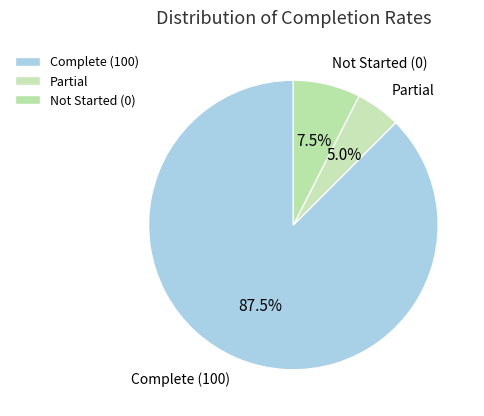

What percentage is NOT represented by Not Started (0)?

92.5%